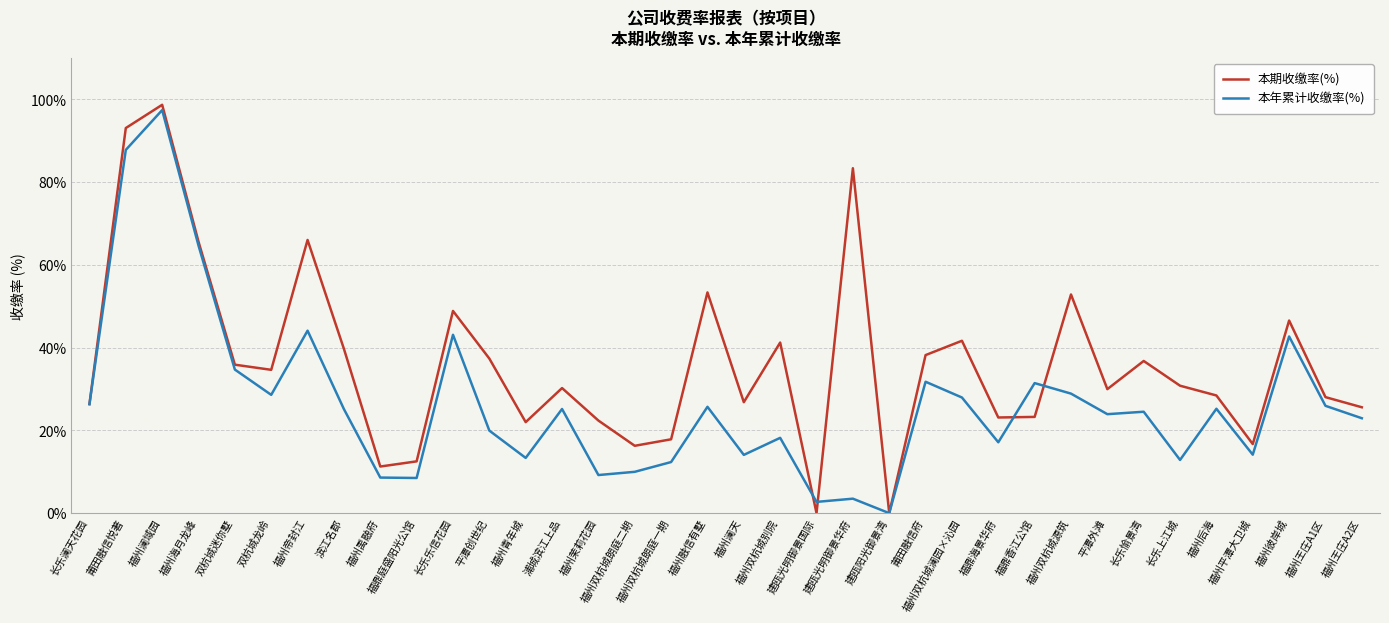

What is the difference between the 本期收缴率(%) values at 福州青年城 and 福州澜域园?

76.7